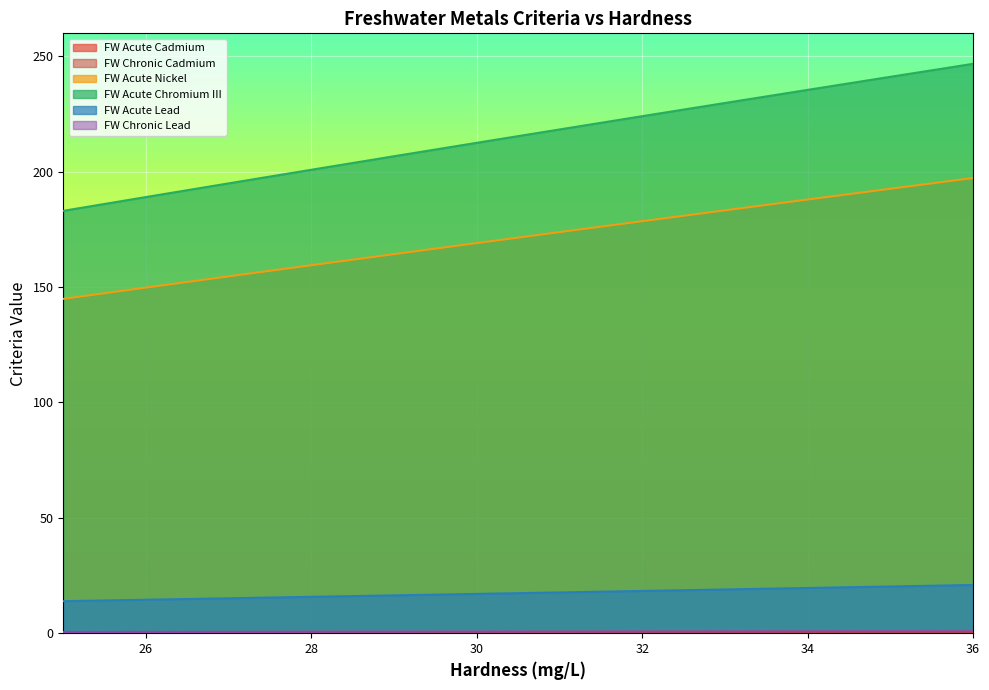

What is the sum of all FW Acute Lead values?

208.5